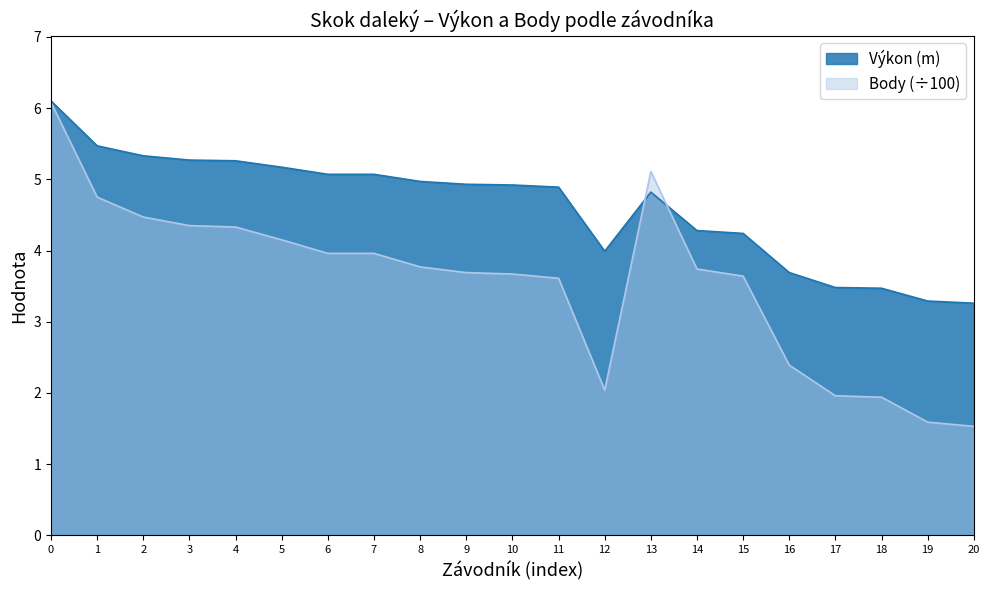

How many lines are shown in the chart?

2